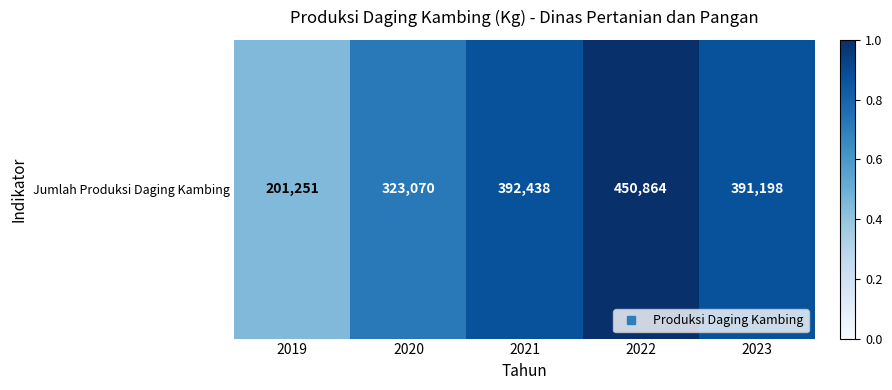

List the labels in order of value, largest first.

2022, 2021, 2023, 2020, 2019